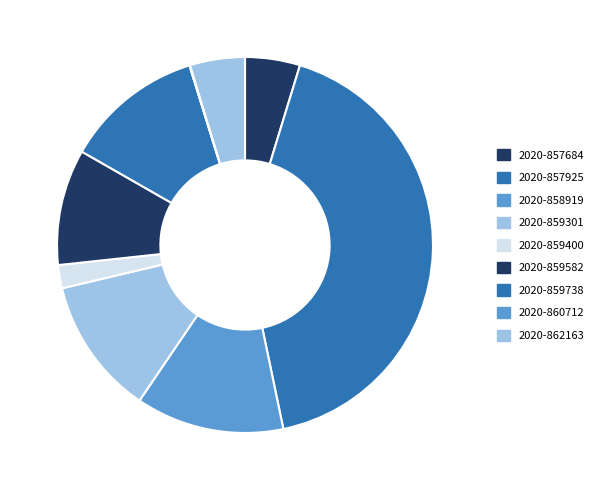

To the nearest percent, what percentage of the pie is 2020-859582?

10%